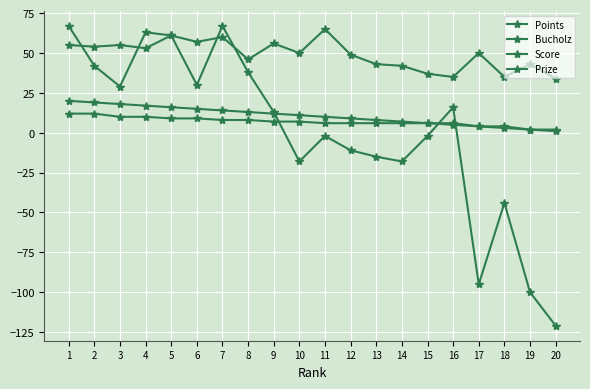

Does the chart have visible grid lines?

Yes